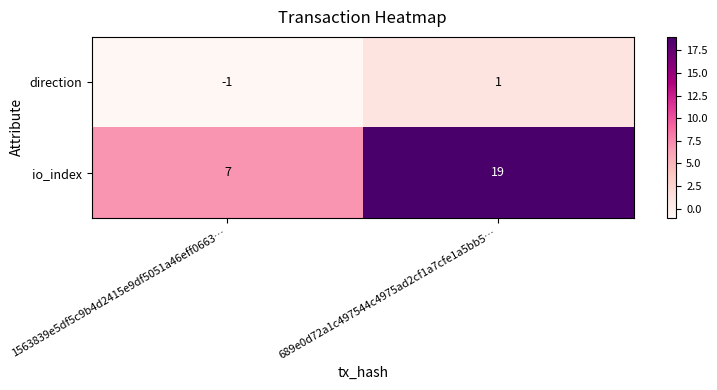

List the series in order of their peak value, lowest first.

direction, io_index